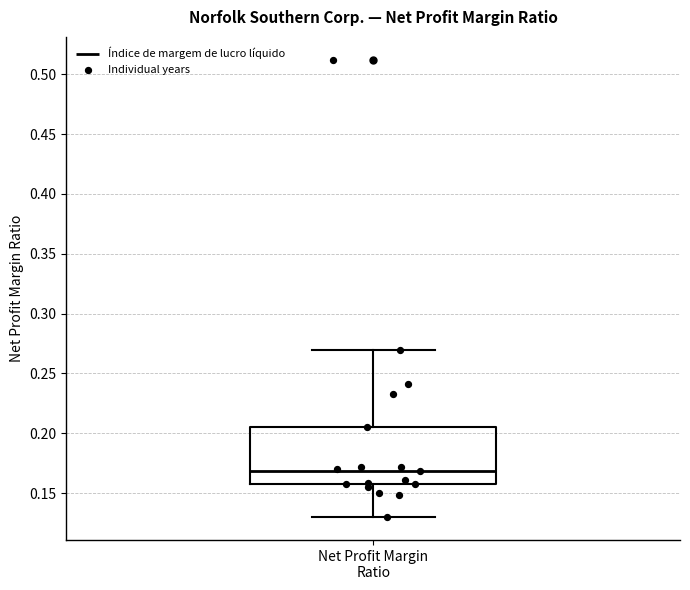

Transcribe this box plot: give where the median line is, the range the box spans, and where the two whiskers end, as read against the y-axis. The values are not printed on the chart, so give them approximately, as read against the axis.

median 0.170, box 0.155 to 0.205, whiskers 0.130 to 0.270